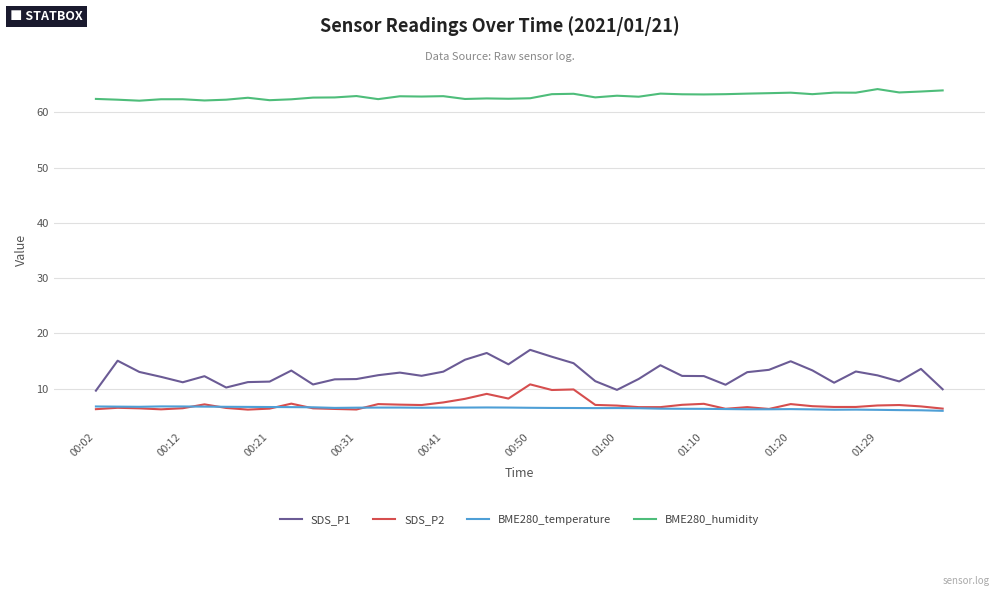

Which series has the widest spread of values?

SDS_P1